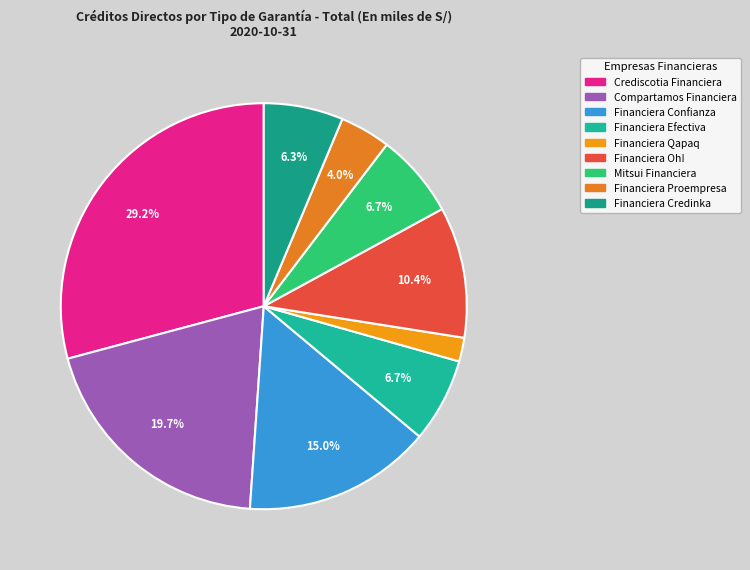

To the nearest percent, what portion does Mitsui Financiera represent?

7%